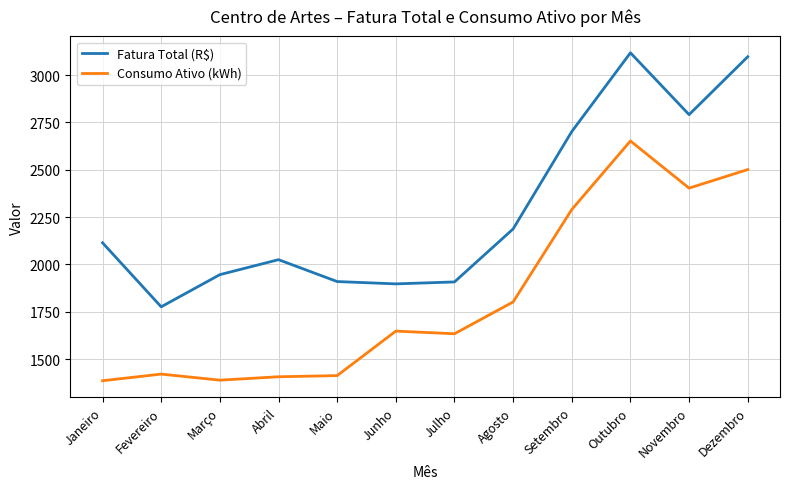

How many lines are shown in the chart?

2